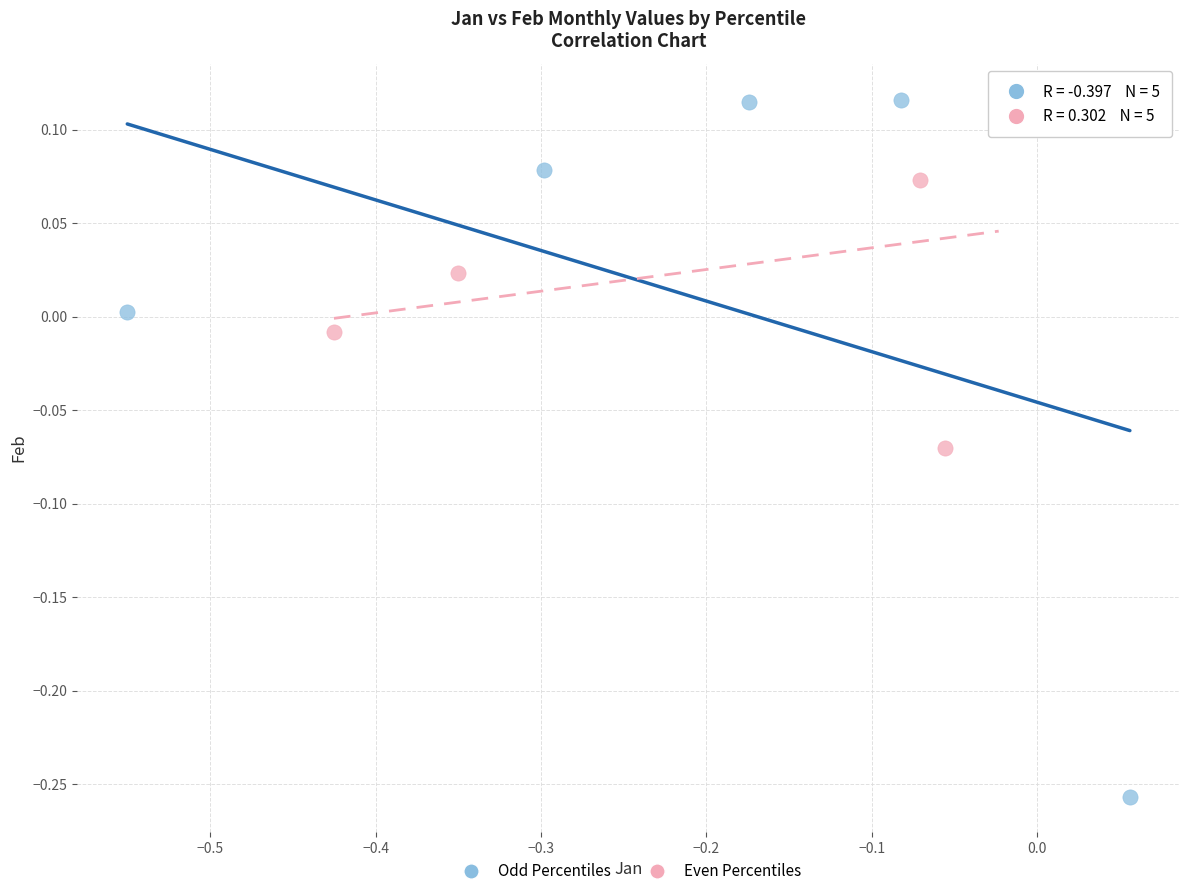

Which series has the widest spread of Y values?

Odd Percentiles